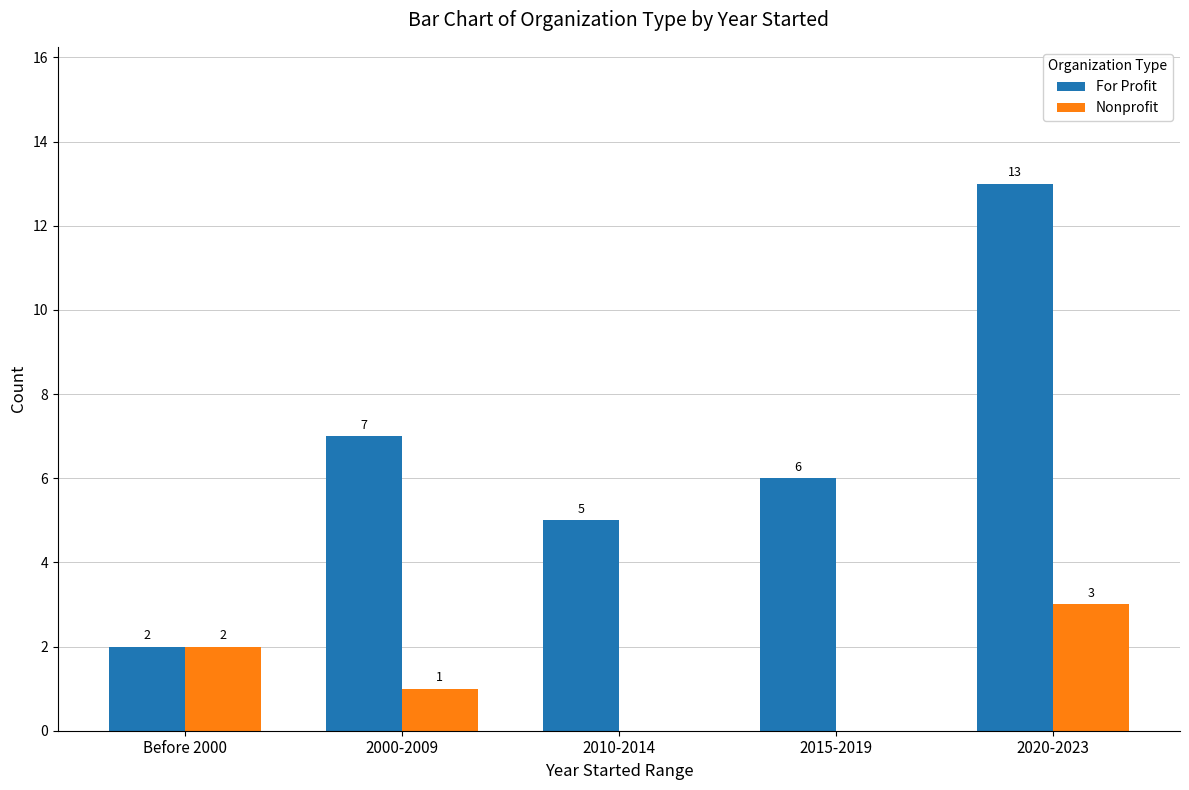

Reading right to left, transcribe all the data shown in this chart.

For Profit: 2020-2023=13	2015-2019=6	2010-2014=5	2000-2009=7	Before 2000=2
Nonprofit: 2020-2023=3	2015-2019=0	2010-2014=0	2000-2009=1	Before 2000=2